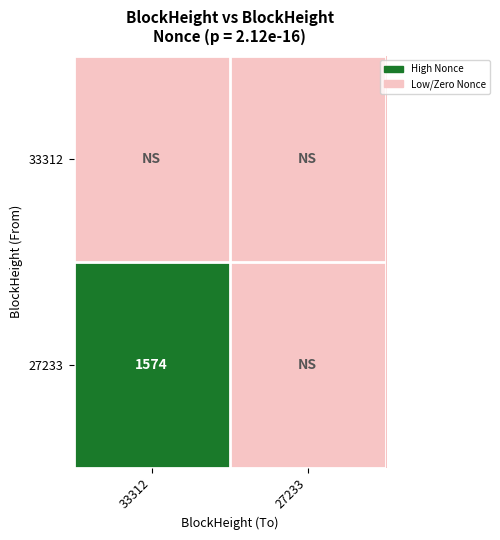

The 27233 series shows 1574 at 33312. True or false?

True